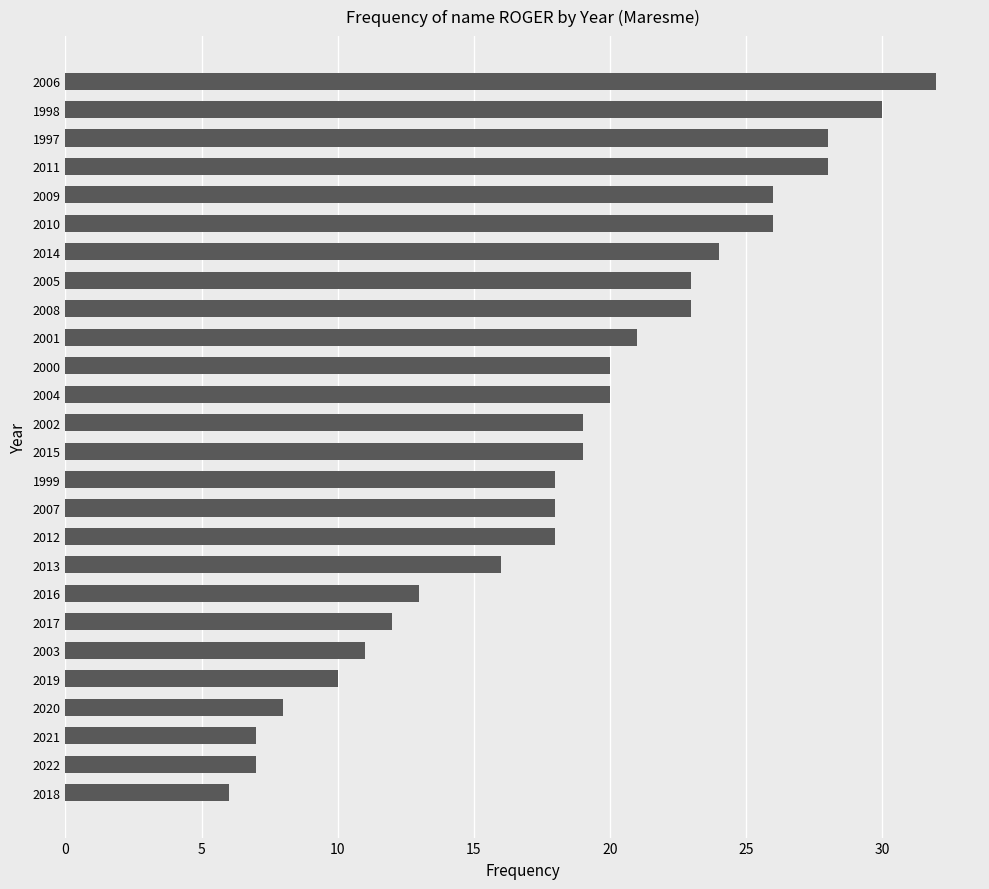

Reading bottom to top, extract all data points from this chart.

2018=6	2022=7	2021=7	2020=8	2019=10	2003=11	2017=12	2016=13	2013=16	2012=18	2007=18	1999=18	2015=19	2002=19	2004=20	2000=20	2001=21	2008=23	2005=23	2014=24	2010=26	2009=26	2011=28	1997=28	1998=30	2006=32